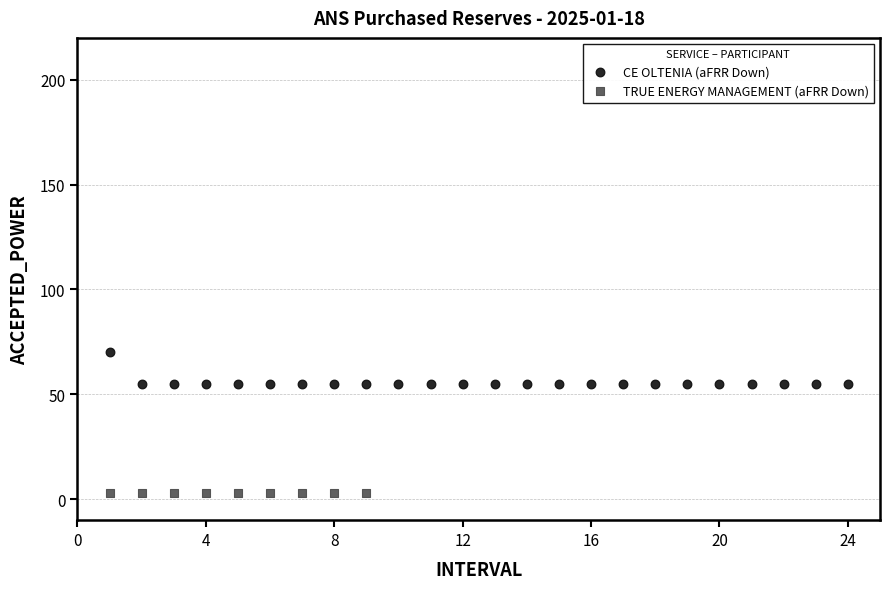

Which series contains the highest Y value?

CE OLTENIA (aFRR Down)